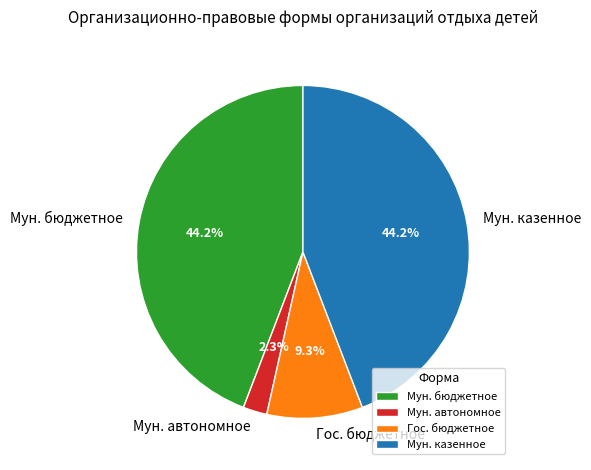

What percentage is NOT represented by Мун. автономное?

97.7%